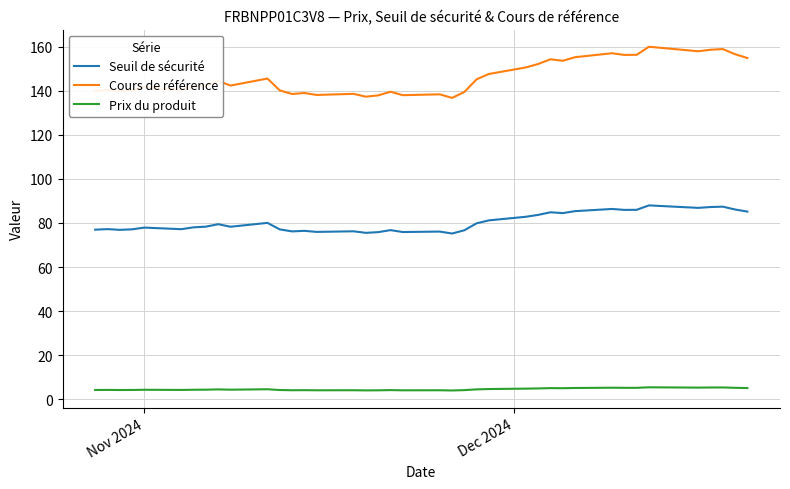

Which series has the largest total across all categories?

Cours de référence